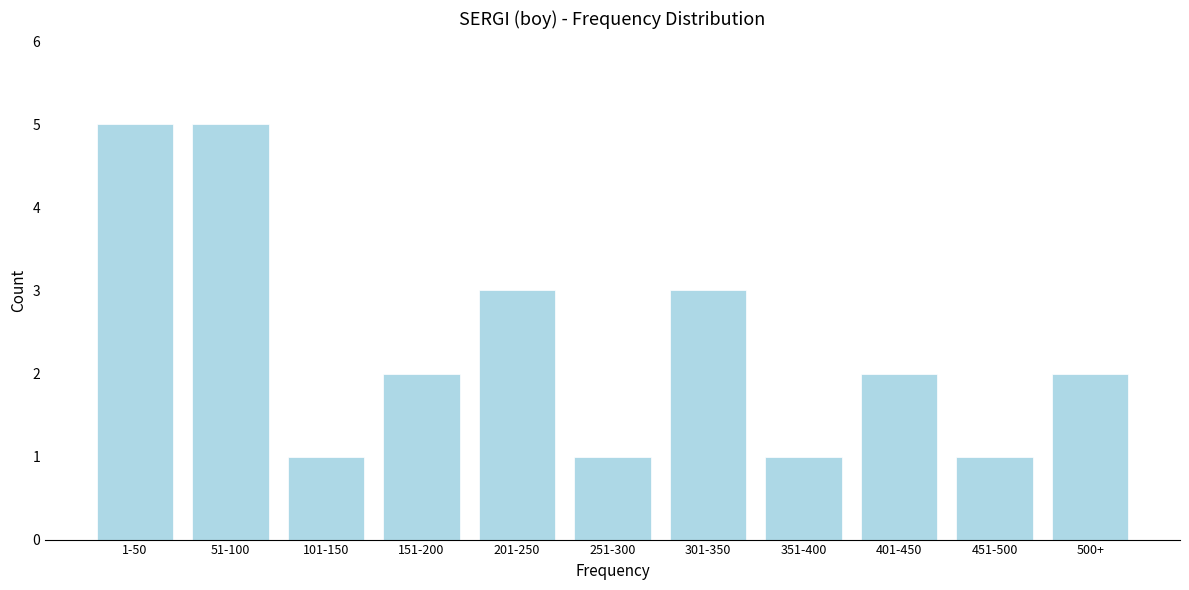

Reading right to left, transcribe all the data shown in this chart.

2	1	2	1	3	1	3	2	1	5	5